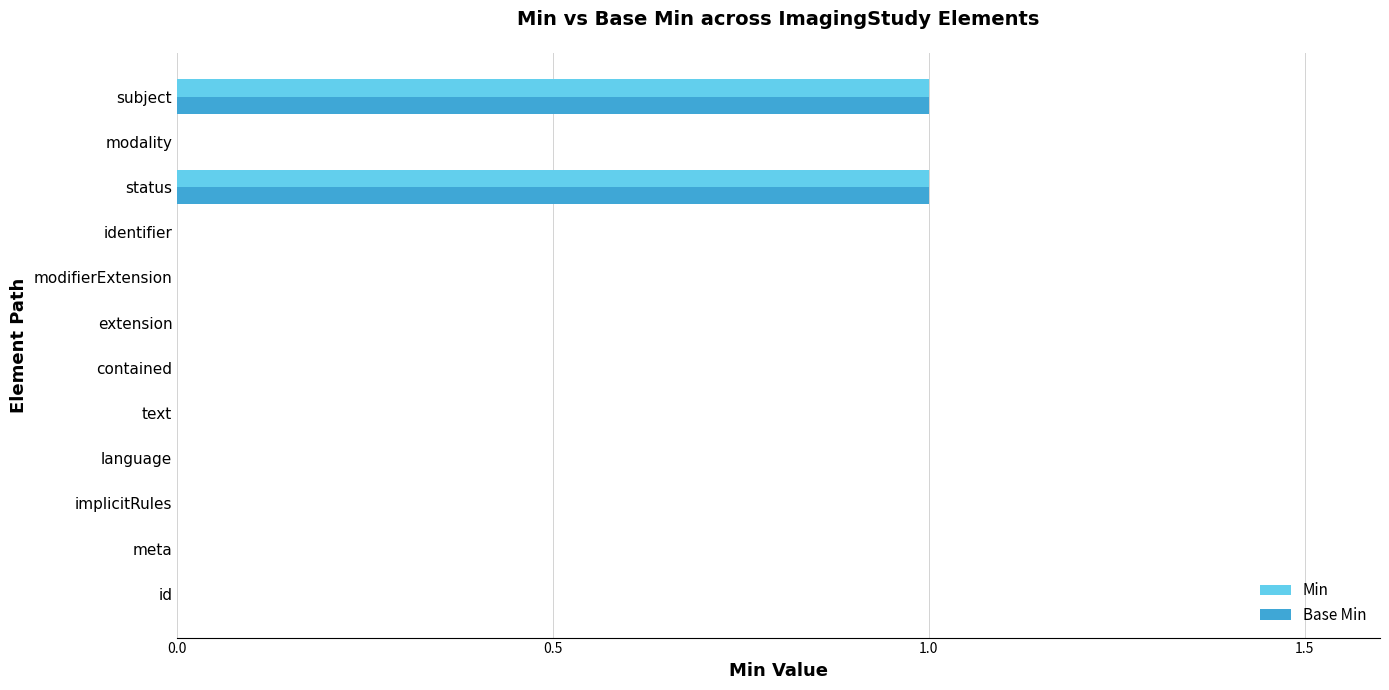

Count the number of categories in the chart.

12